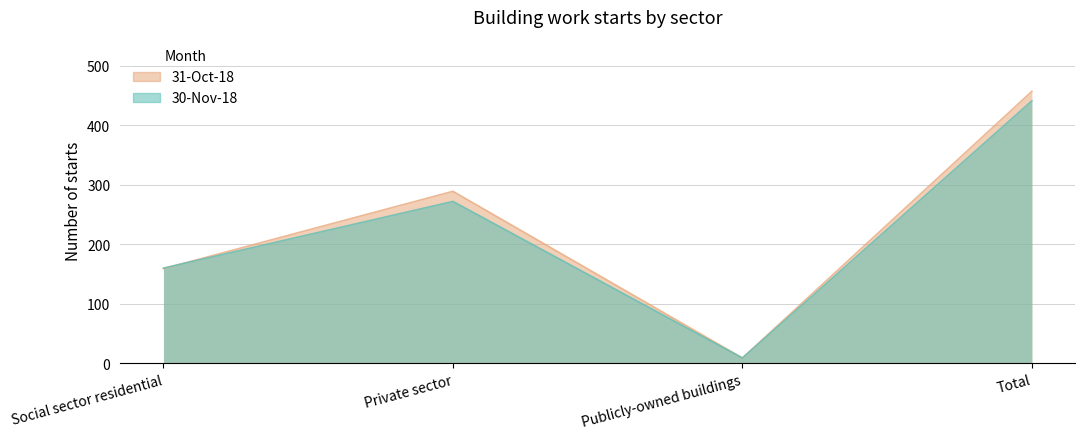

What is the lowest value of the 31-Oct-18 series?

9